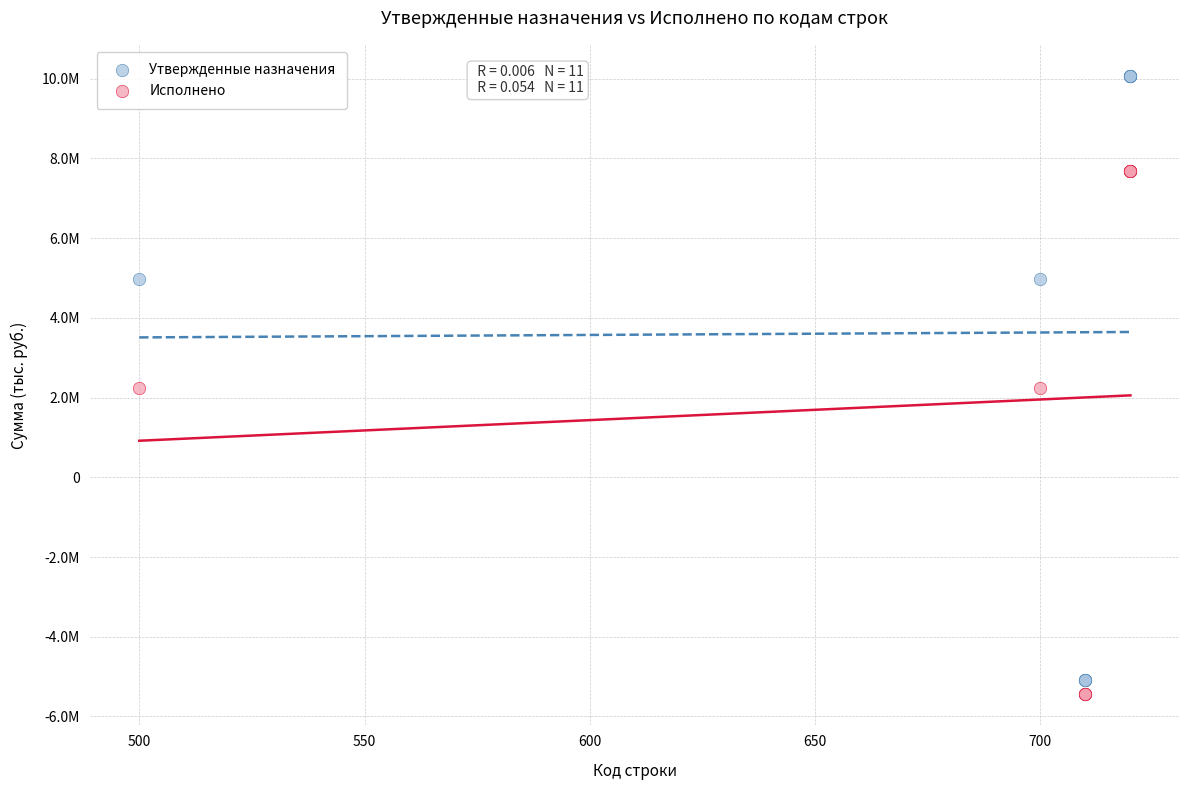

Which series contains the lowest Y value?

Исполнено